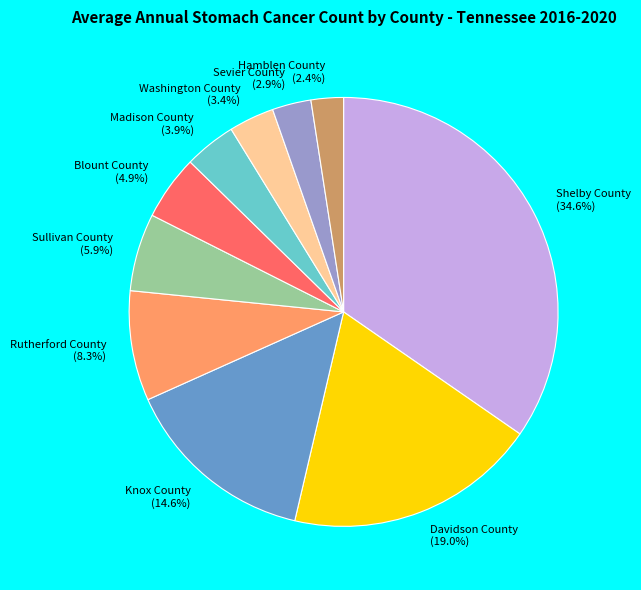

What percentage is NOT represented by Rutherford County?

91.7%